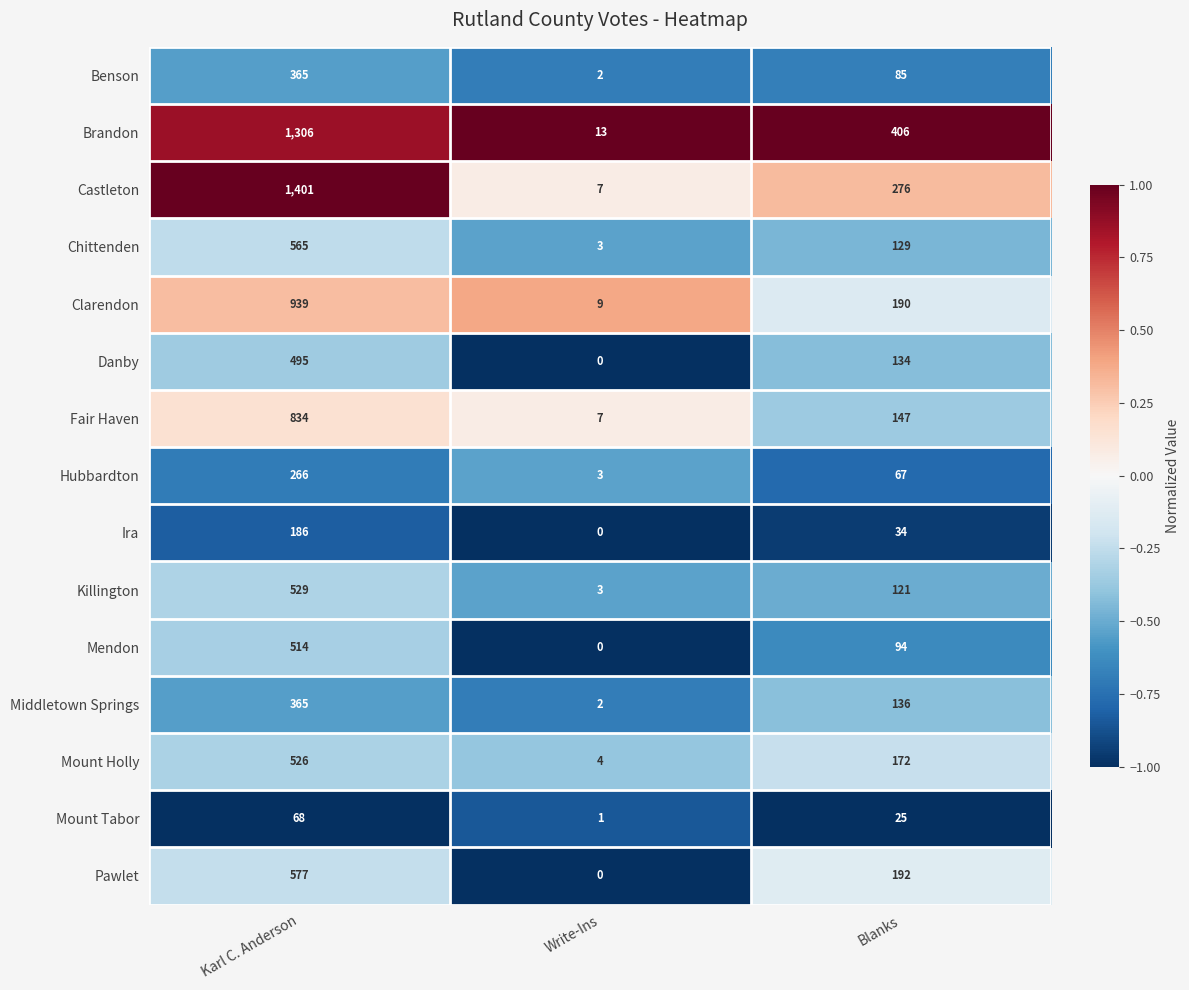

Count the Clarendon values in the range 9 to 939.

3